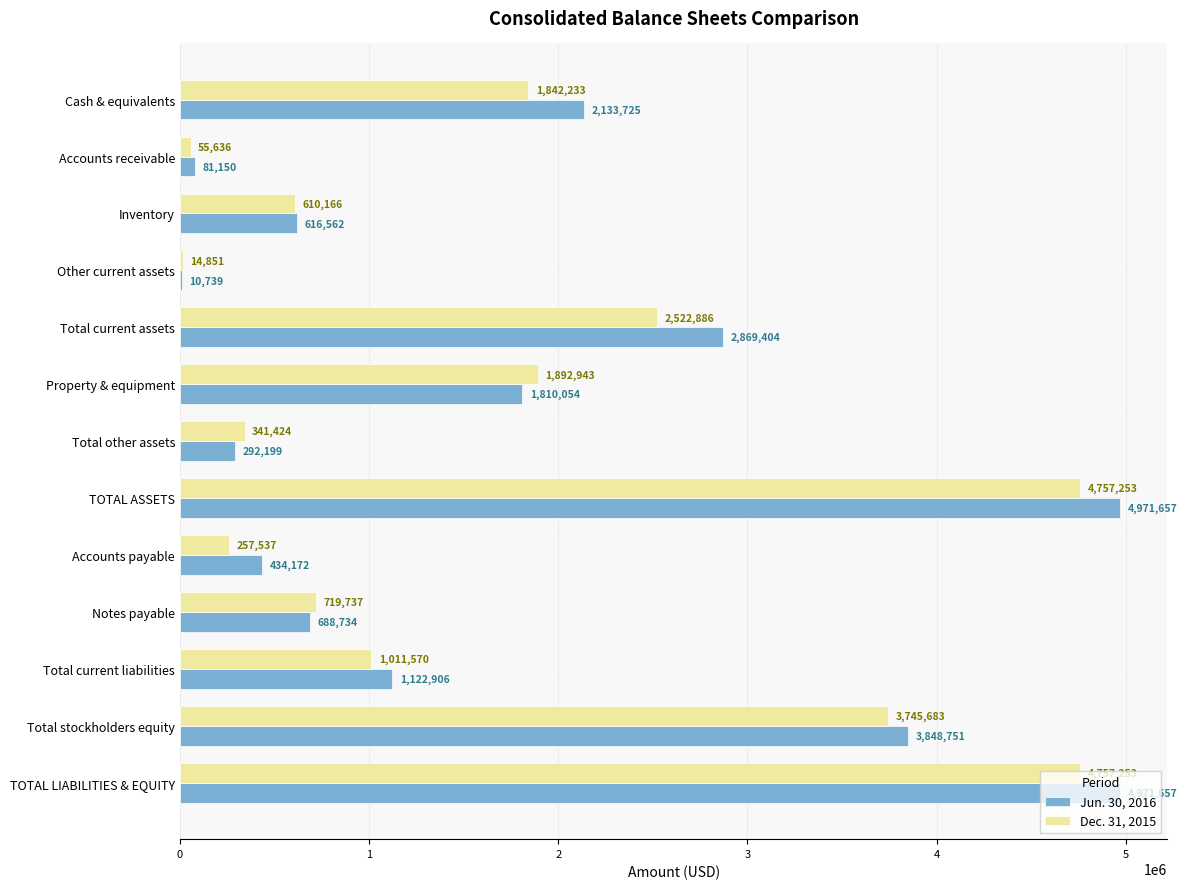

What is the sum of the Jun. 30, 2016 values at Total stockholders equity and TOTAL LIABILITIES & EQUITY?

8820408